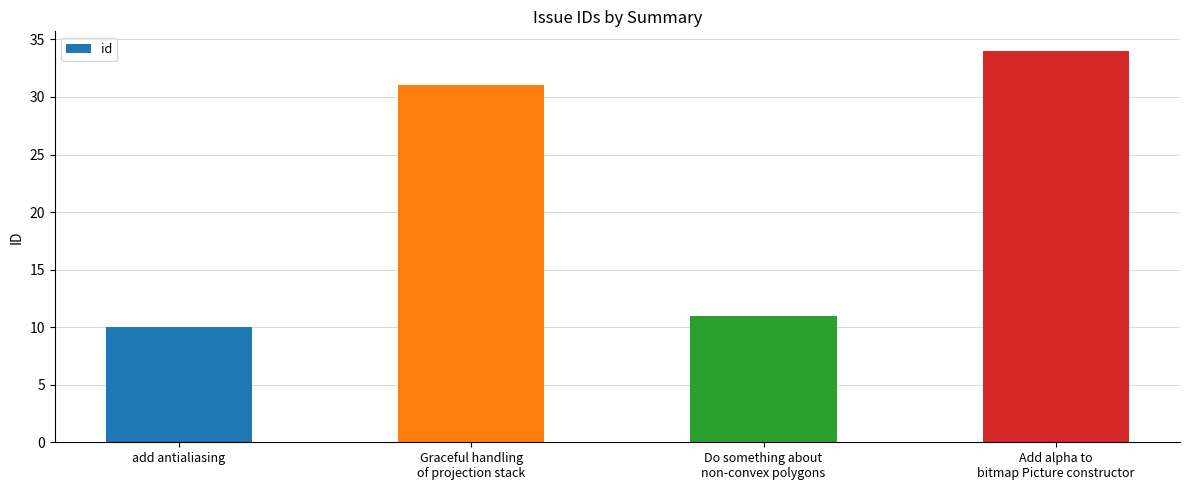

What is the label of the 4th bar from the right?

add antialiasing